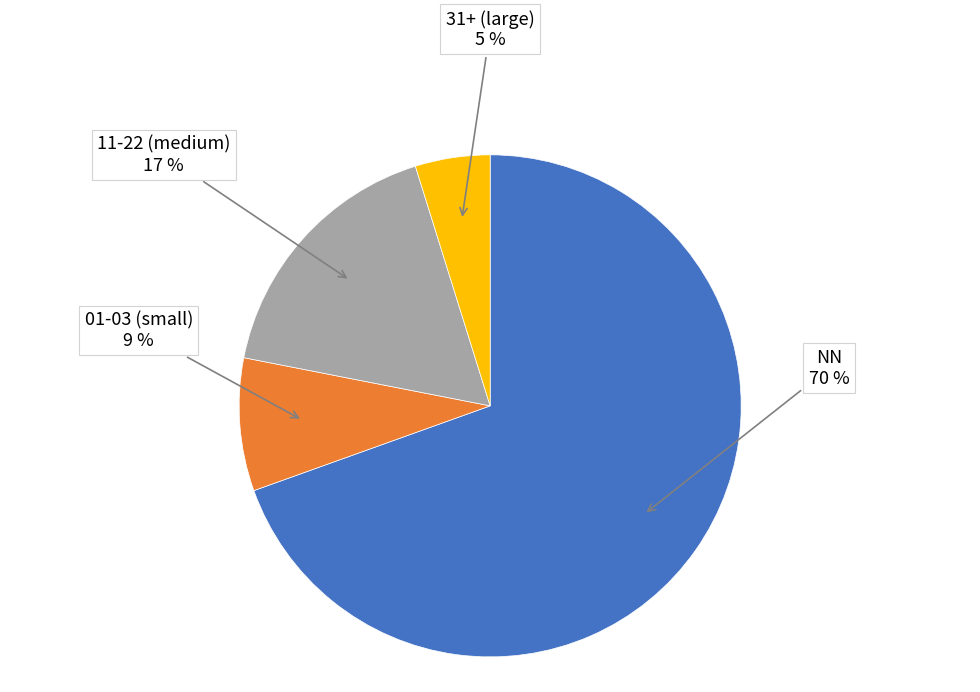

Which has a higher value, NN or 11-22 (medium)?

NN